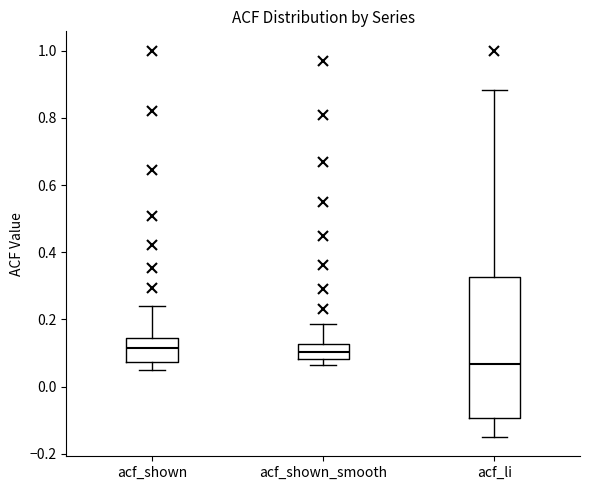

Reading left to right, read every box against the y-axis: the position of its median line, the range the box covers, and the ends of its whiskers. The values are not printed on the chart, so give them approximately, as read against the axis.

acf_shown: median 0.12, box 0.08 to 0.14, whiskers 0.06 to 0.24
acf_shown_smooth: median 0.10, box 0.08 to 0.12, whiskers 0.06 to 0.18
acf_li: median 0.06, box -0.10 to 0.32, whiskers -0.14 to 0.88